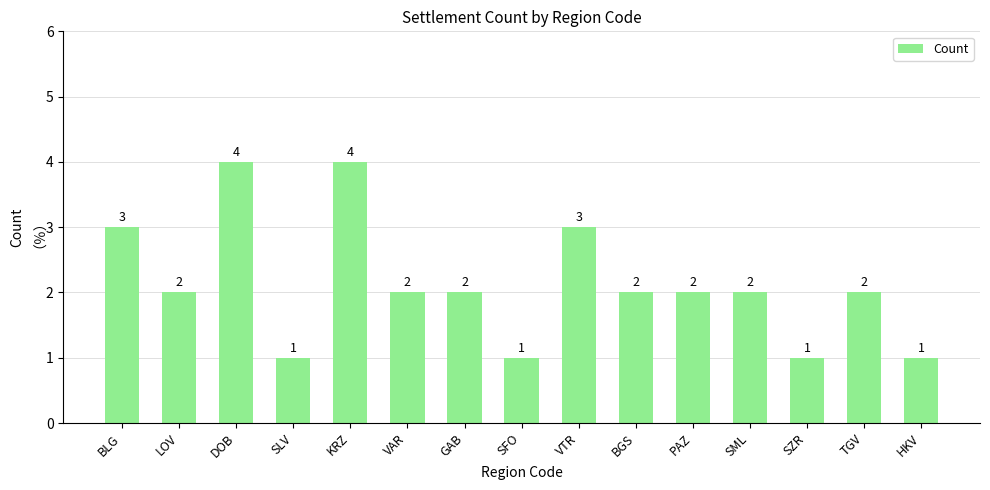

How many categories are shown in the chart?

15